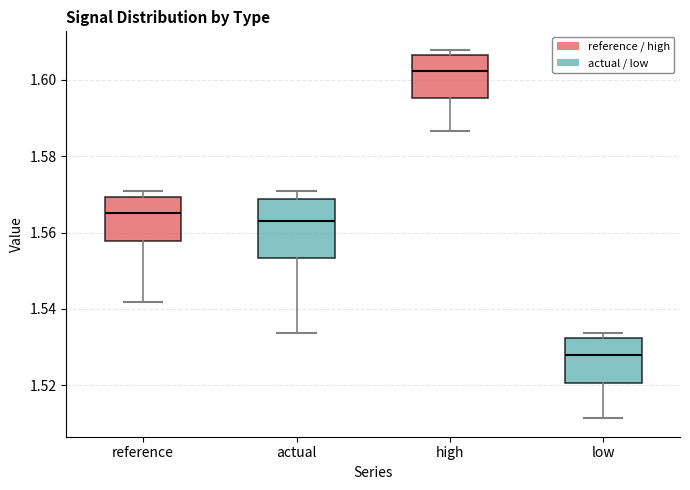

Which box is the tallest, from its lower edge to its upper edge?

actual